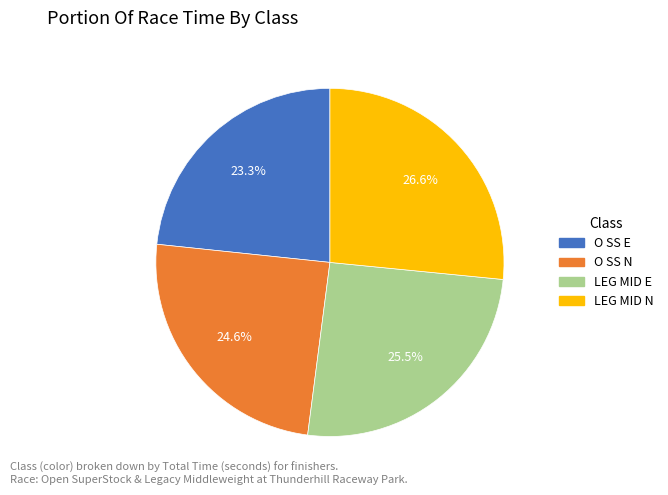

What is the ratio of the value at O SS E to the value at LEG MID N?

0.9